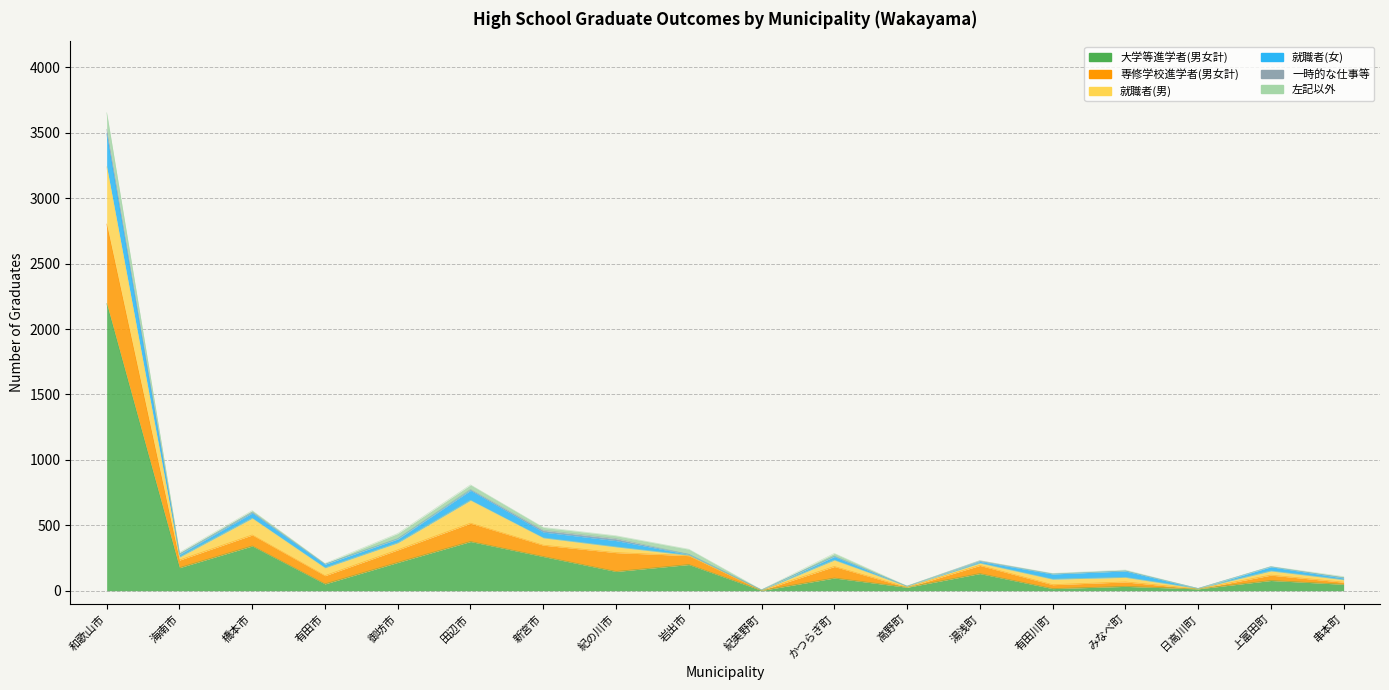

What is the sum of all 左記以外 values?

356